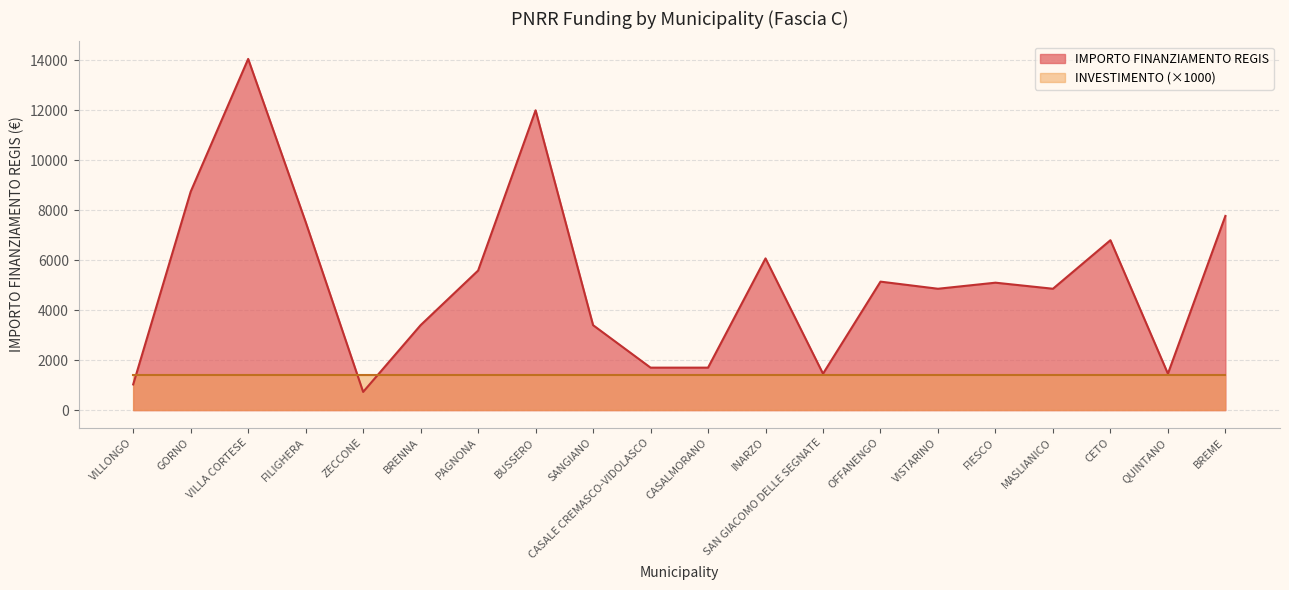

How many interior local peaks (higher than both neighbors) does the data have?

6